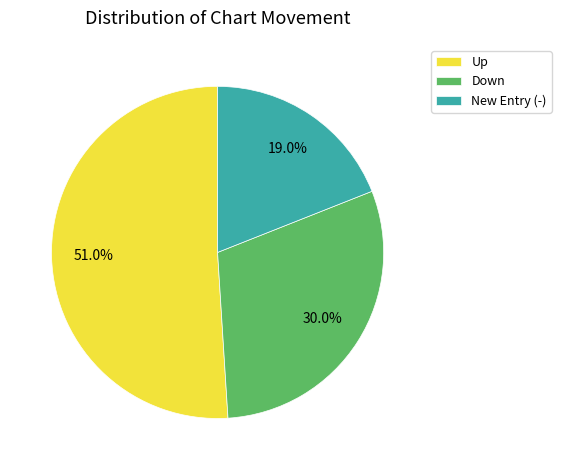

What is the smallest slice in the pie chart?

New Entry (-)